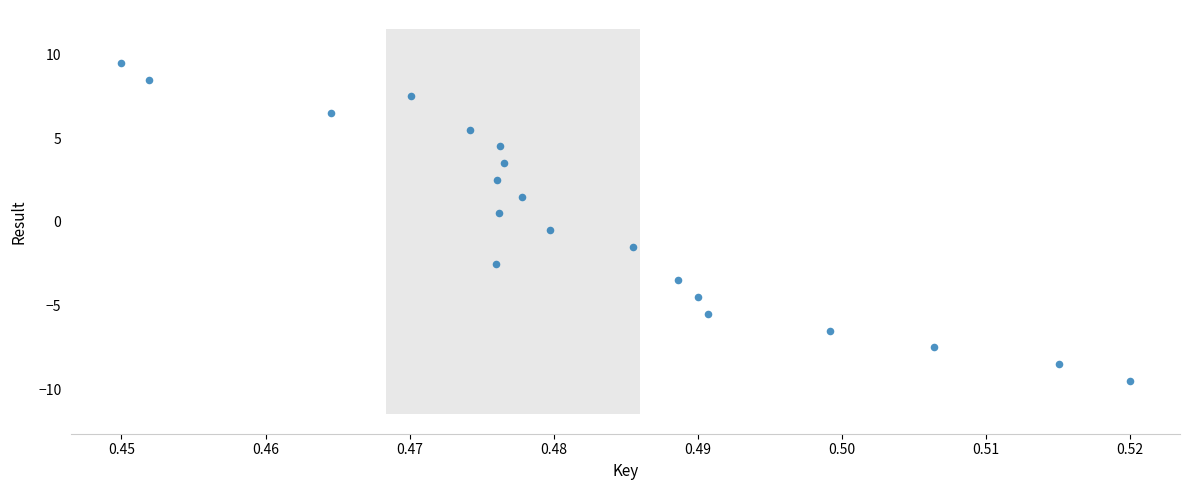

What is the range of Y values (max minus min)?

19.0